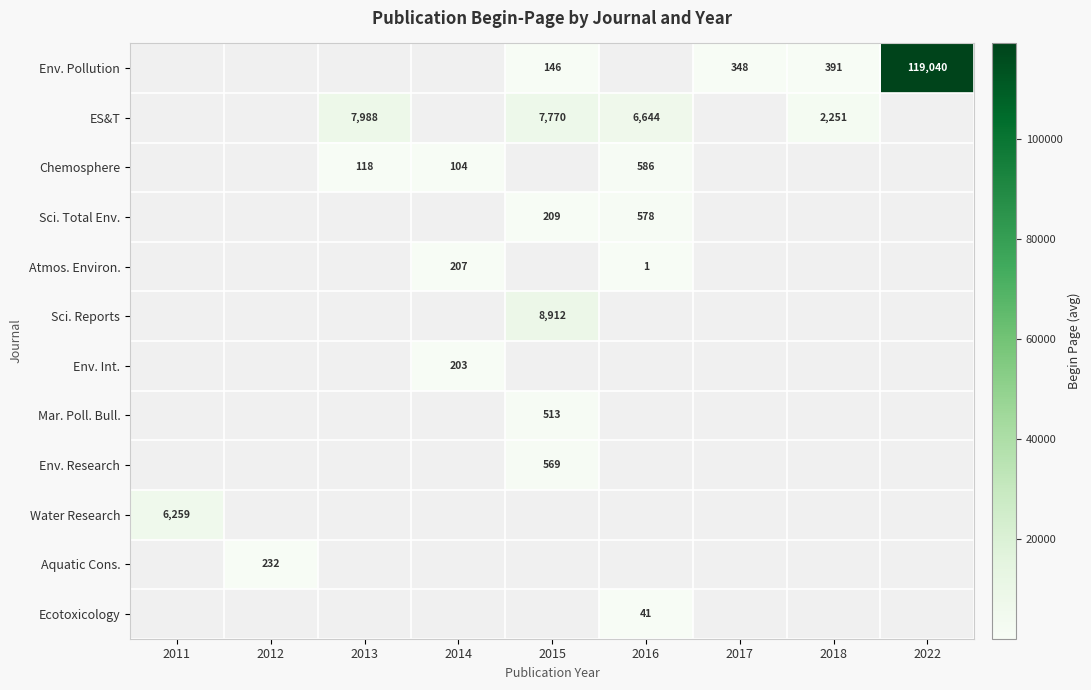

Is it true that Chemosphere equals 138 at 2014?

False